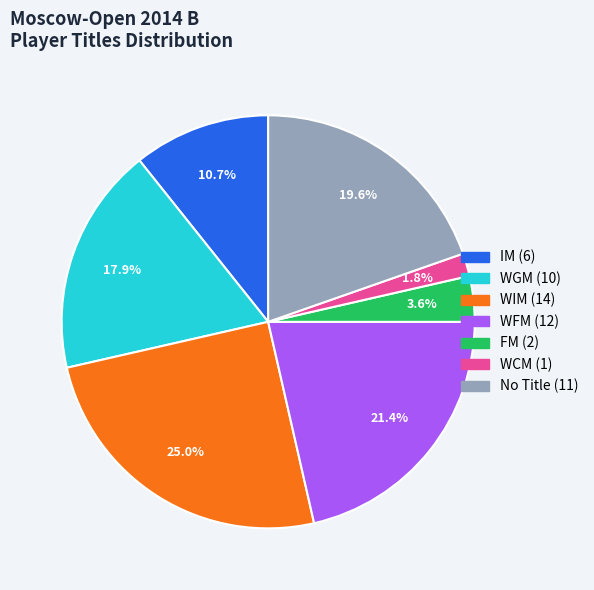

Is there a majority slice in this chart?

No